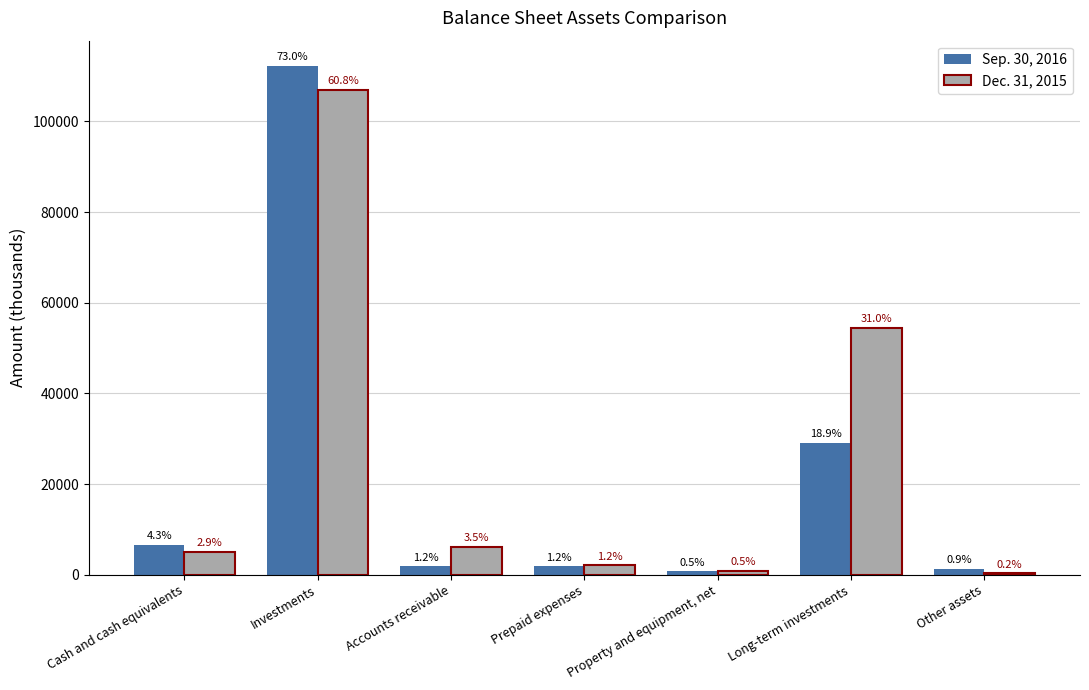

What are all the series names shown in the legend?

Sep. 30, 2016, Dec. 31, 2015